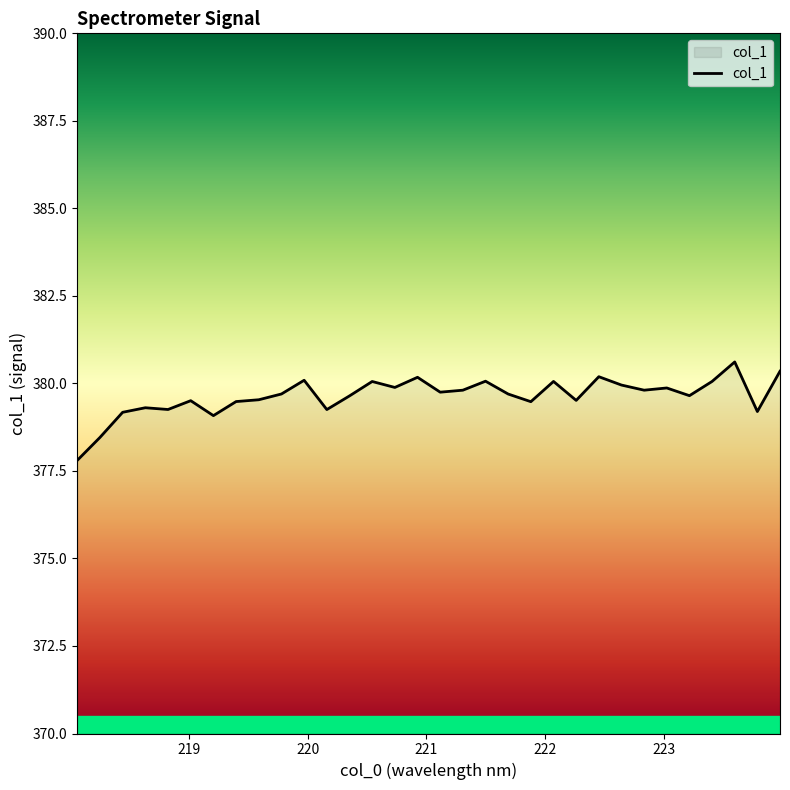

How many lines are shown in the chart?

1